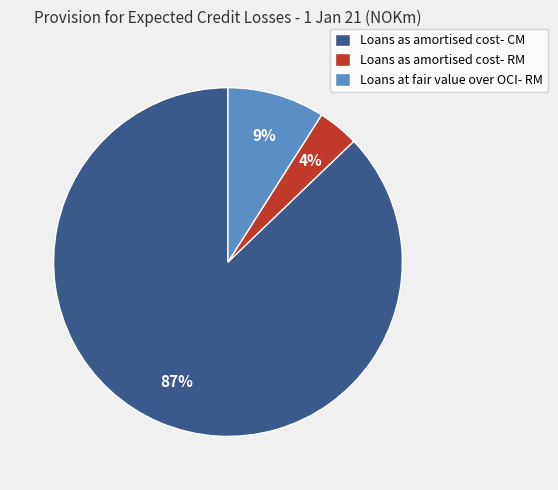

True or false: Loans as amortised cost- RM accounts for 9% of the total.

False